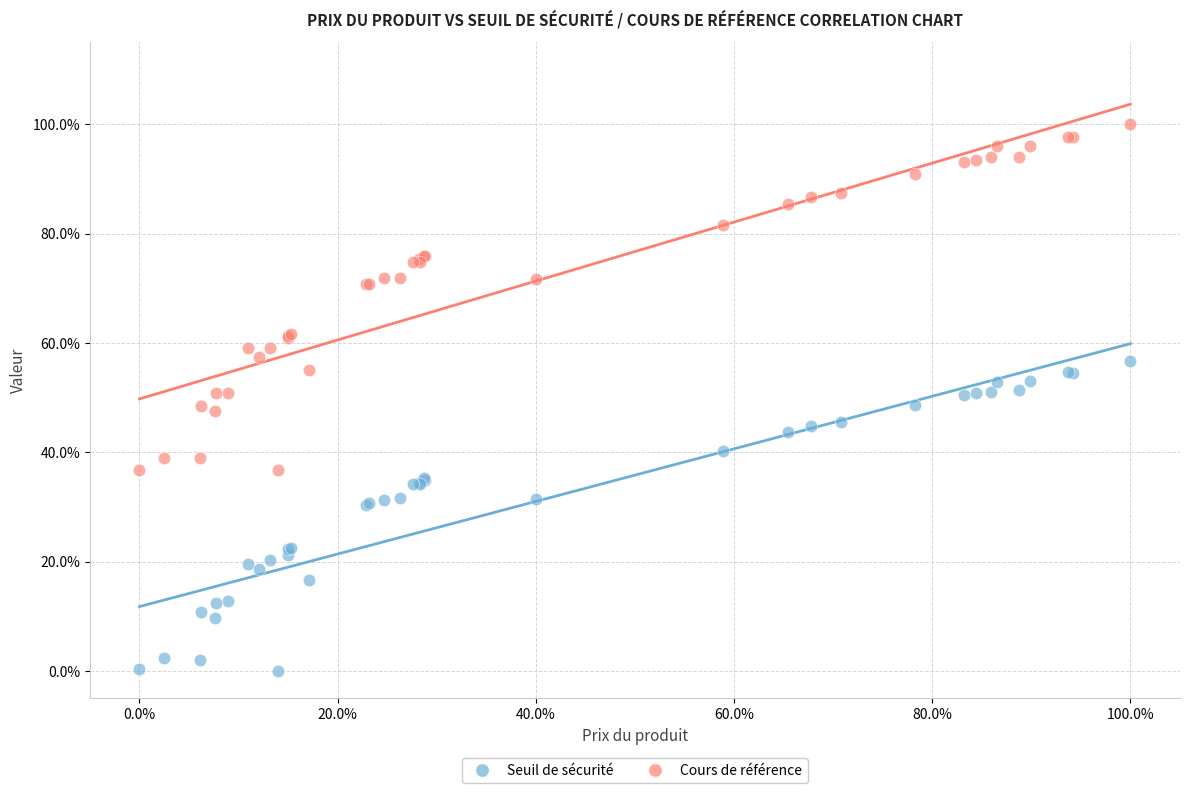

Which series contains the highest Y value?

Cours de référence